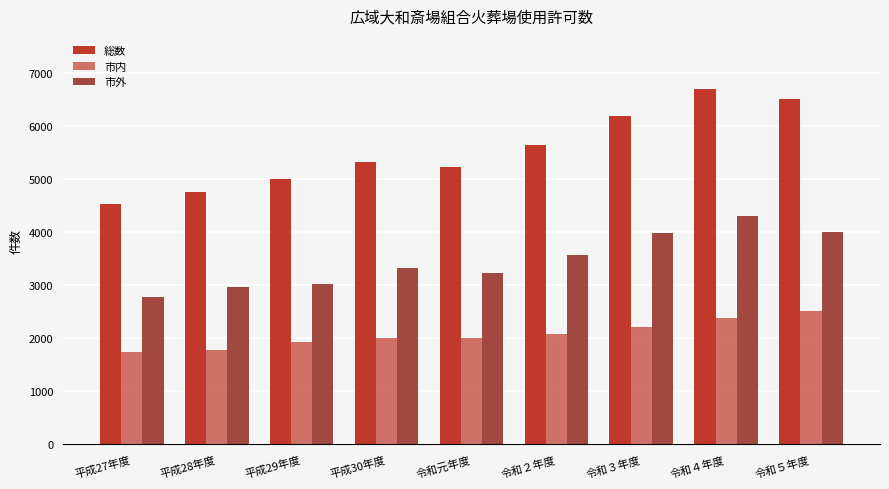

What is the label of the 9th bar from the right?

平成27年度